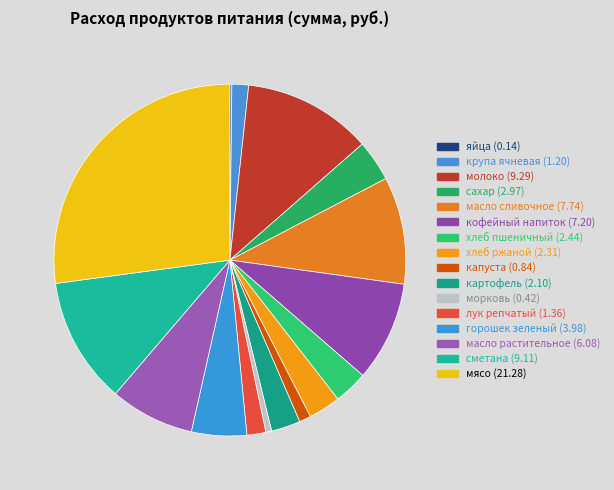

The горошек зеленый slice represents 5% of the pie. True or false?

True